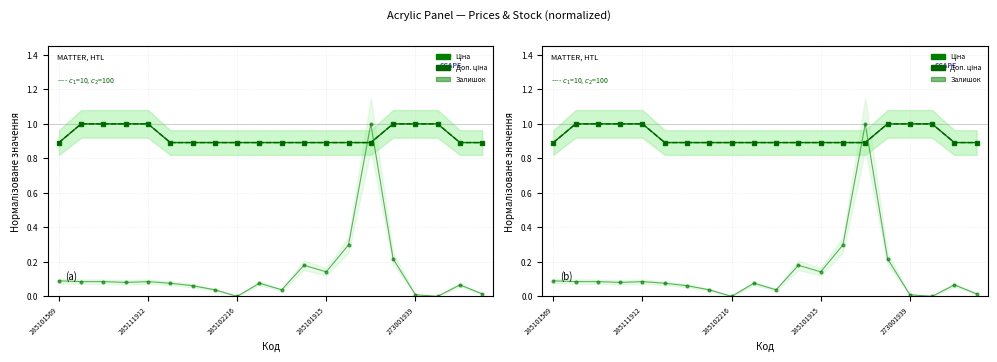

What are all the series names shown in the legend?

Ціна, Доп. ціна, Залишок